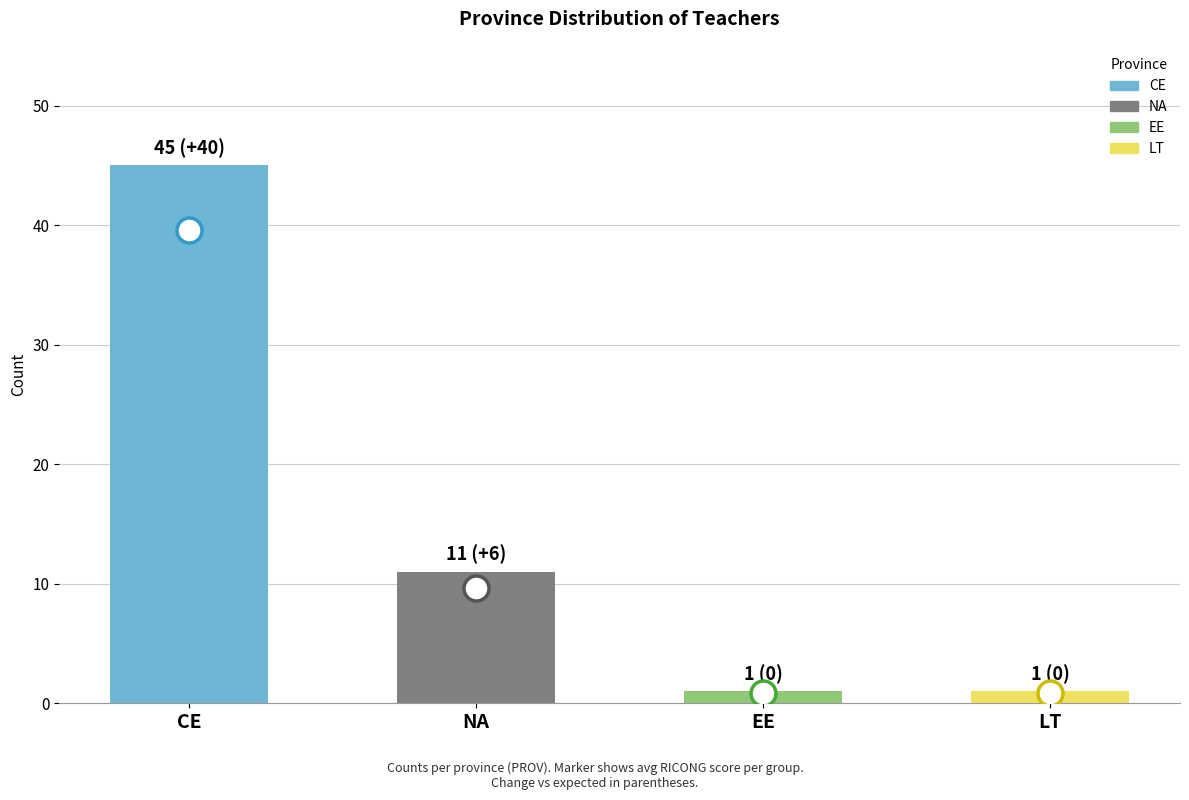

How many data points does each series have?

4